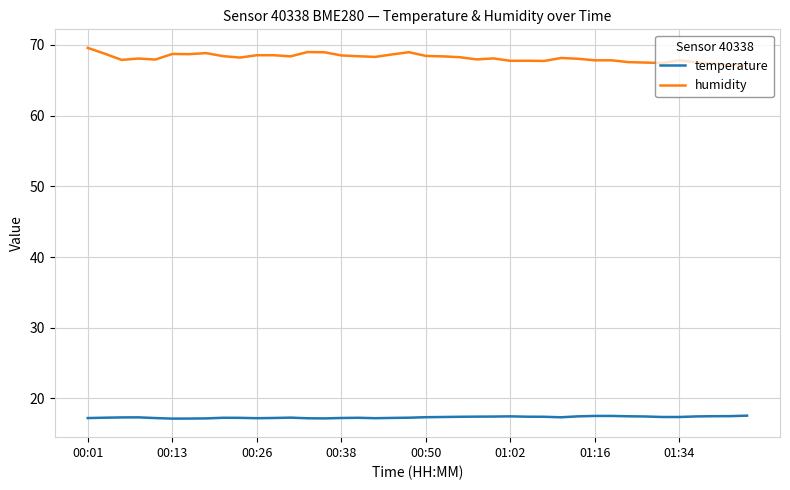

True or false: temperature and humidity cross at least once.

False